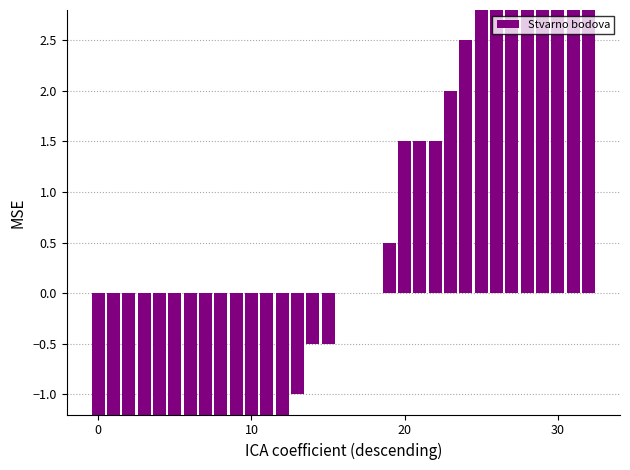

Reading left to right, list all the values displayed in this chart.

-8.0	-7.5	-7.0	-5.5	-5.0	-4.5	-4.5	-4.0	-3.5	-3.0	-2.5	-2.5	-2.5	-1.0	-0.5	-0.5	0.0	0.0	0.0	0.5	1.5	1.5	1.5	2.0	2.5	3.0	4.5	5.5	6.5	7.0	9.5	10.0	10.0